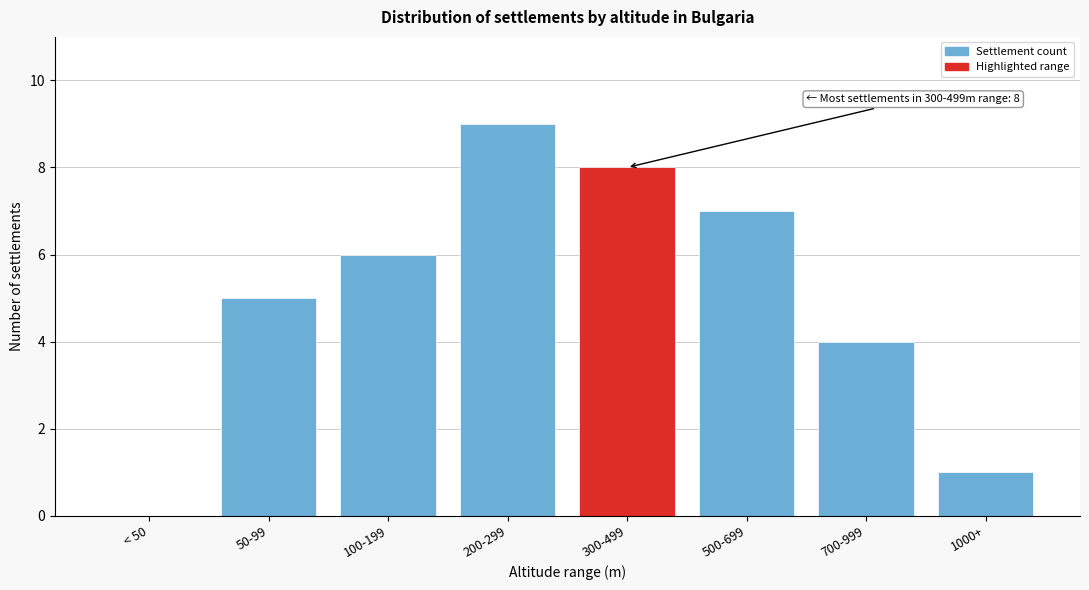

Reading right to left, list all the values displayed in this chart.

1000+=1	700-999=4	500-699=7	300-499=8	200-299=9	100-199=6	50-99=5	< 50=0